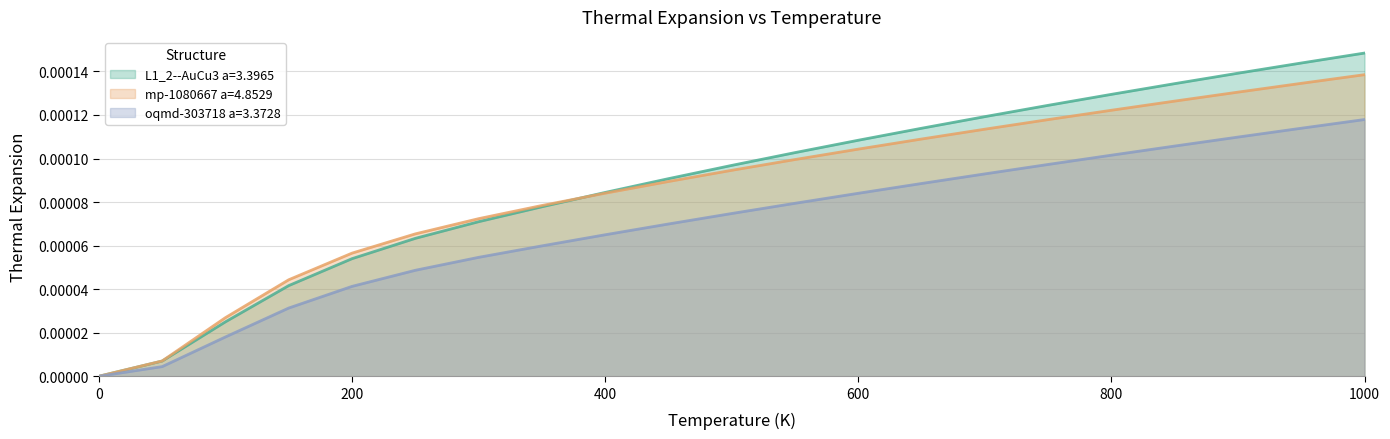

Rank the series at 500 from lowest to highest value.

oqmd-303718 a=3.3728, mp-1080667 a=4.8529, L1_2--AuCu3 a=3.3965